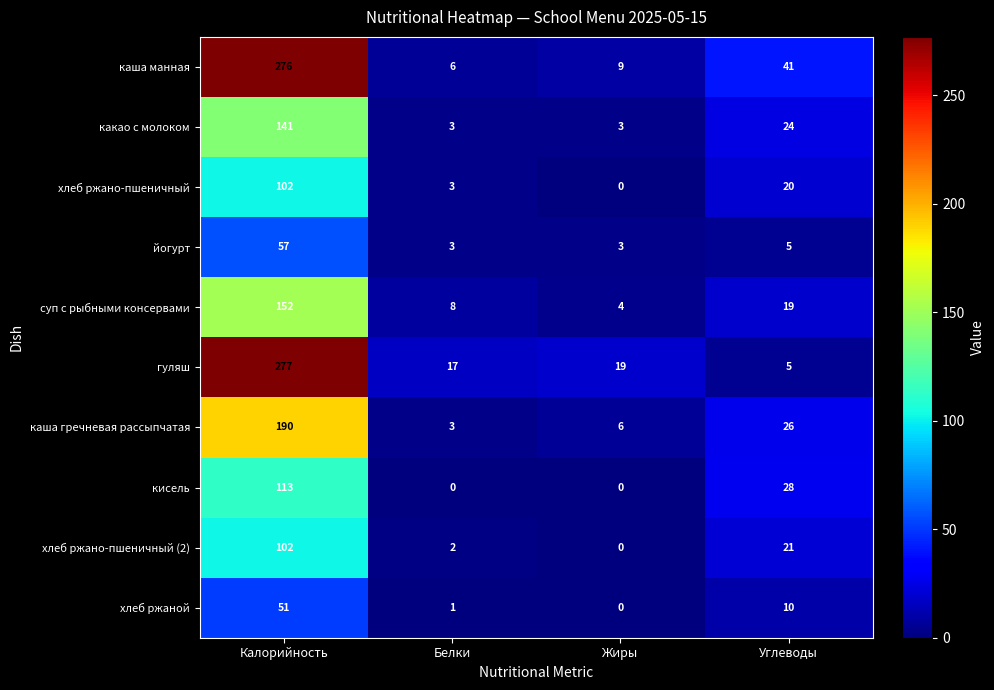

What is the difference between the каша манная values at Белки and Жиры?

3